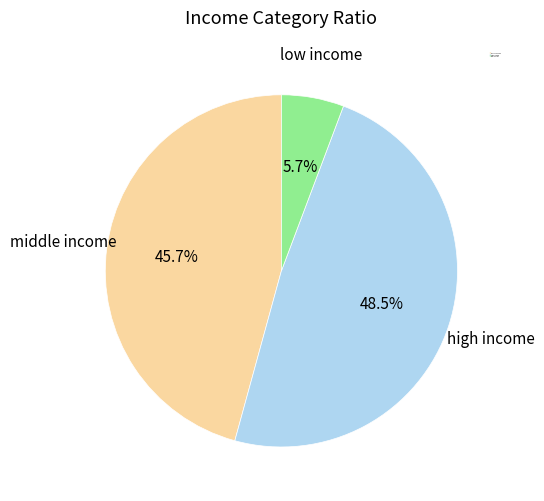

Is there a majority slice in this chart?

No